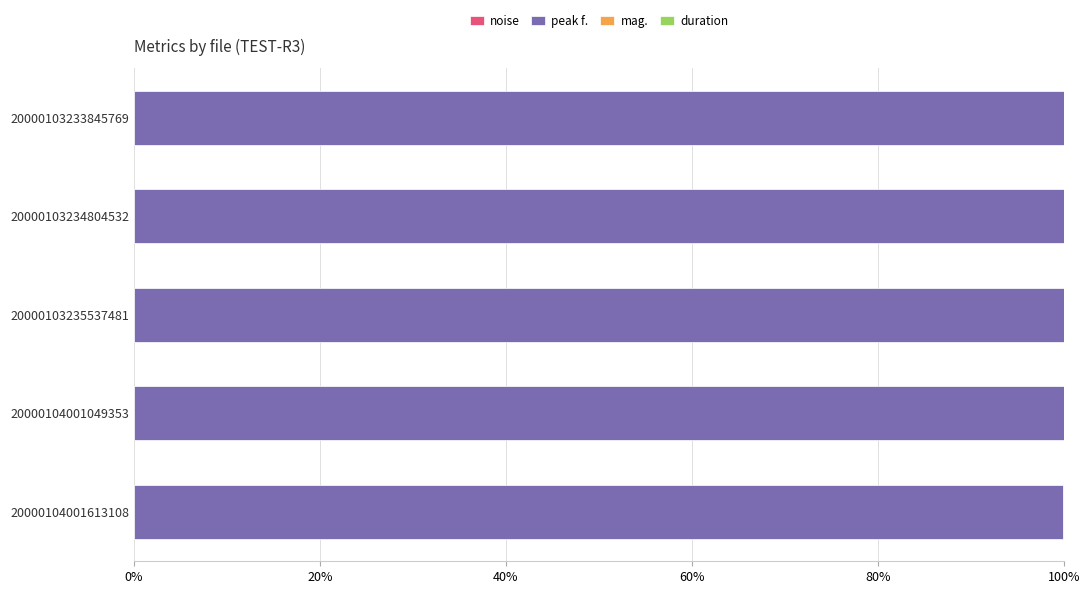

What is the average value of the peak f. series?

100.0